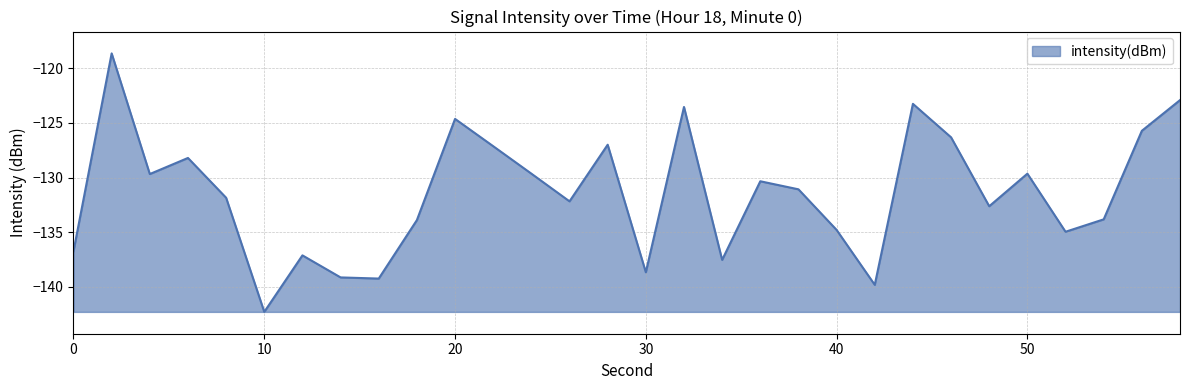

What is the sum of all values?

-3942.5